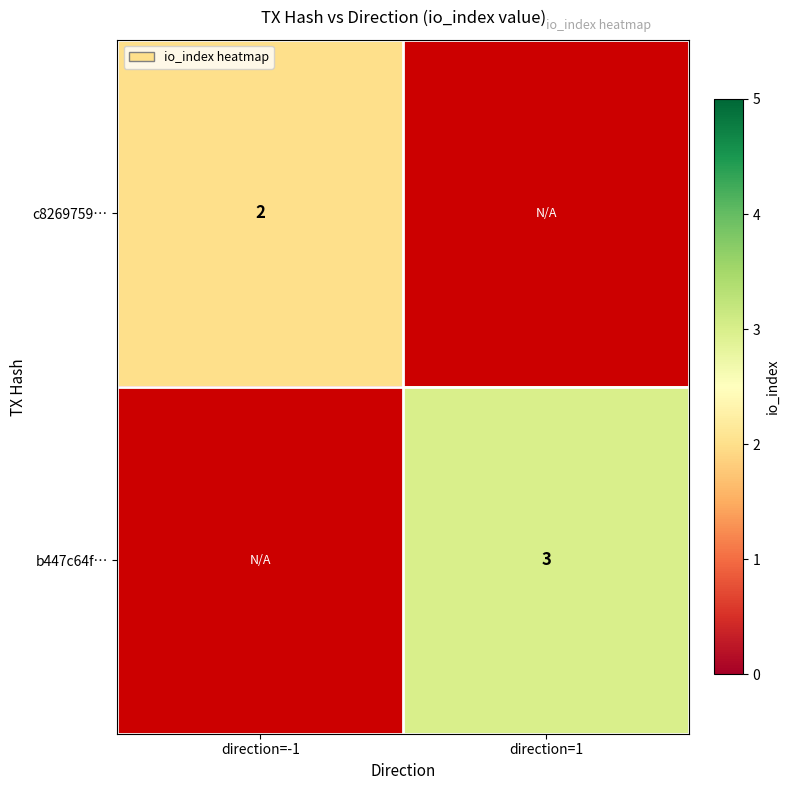

What is the maximum value shown in the chart?

3.0